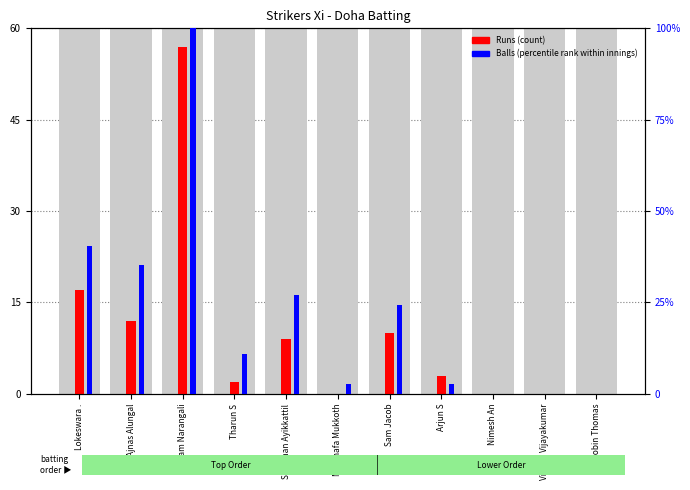

Which series has the widest spread of values?

Balls (percentile rank within innings)